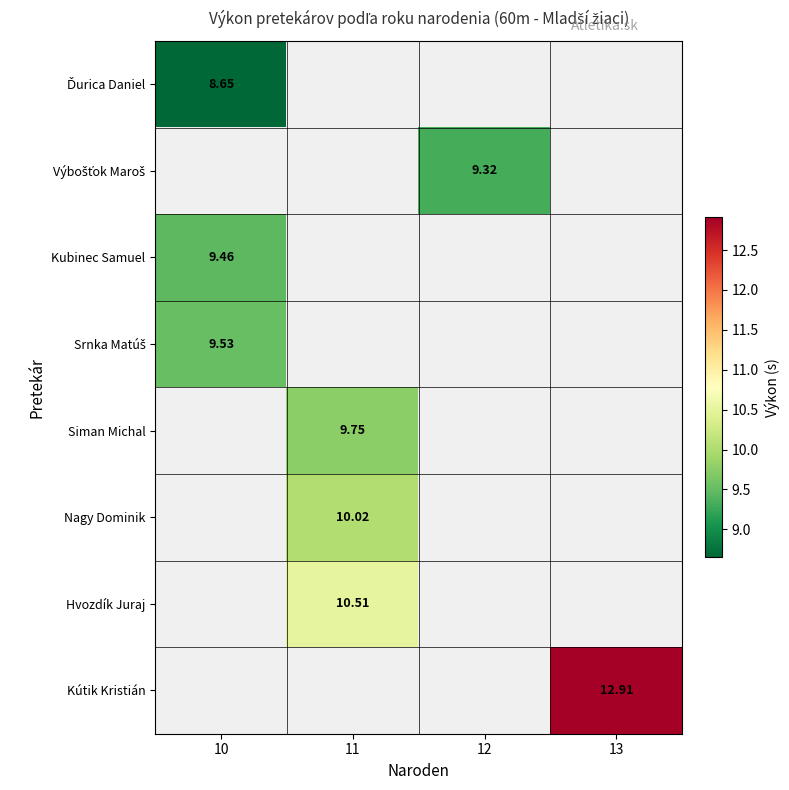

List the series in order of their peak value, lowest first.

Ďurica Daniel, Výbošťok Maroš, Kubinec Samuel, Srnka Matúš, Siman Michal, Nagy Dominik, Hvozdík Juraj, Kútik Kristián